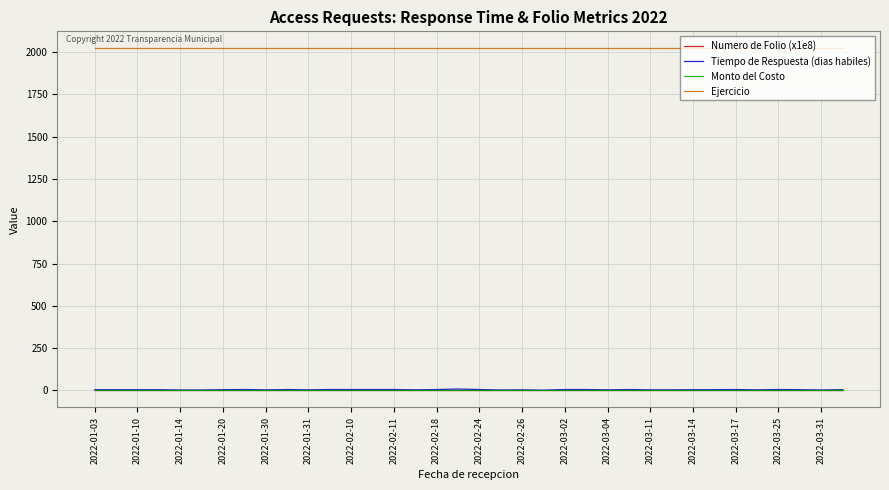

Which series has the widest spread of values?

Tiempo de Respuesta (dias habiles)